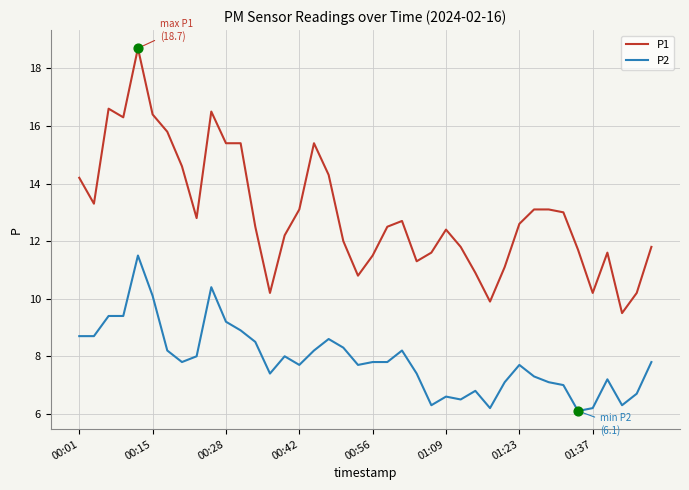

What is the difference between the maximum and minimum values in the P1 series?

9.2